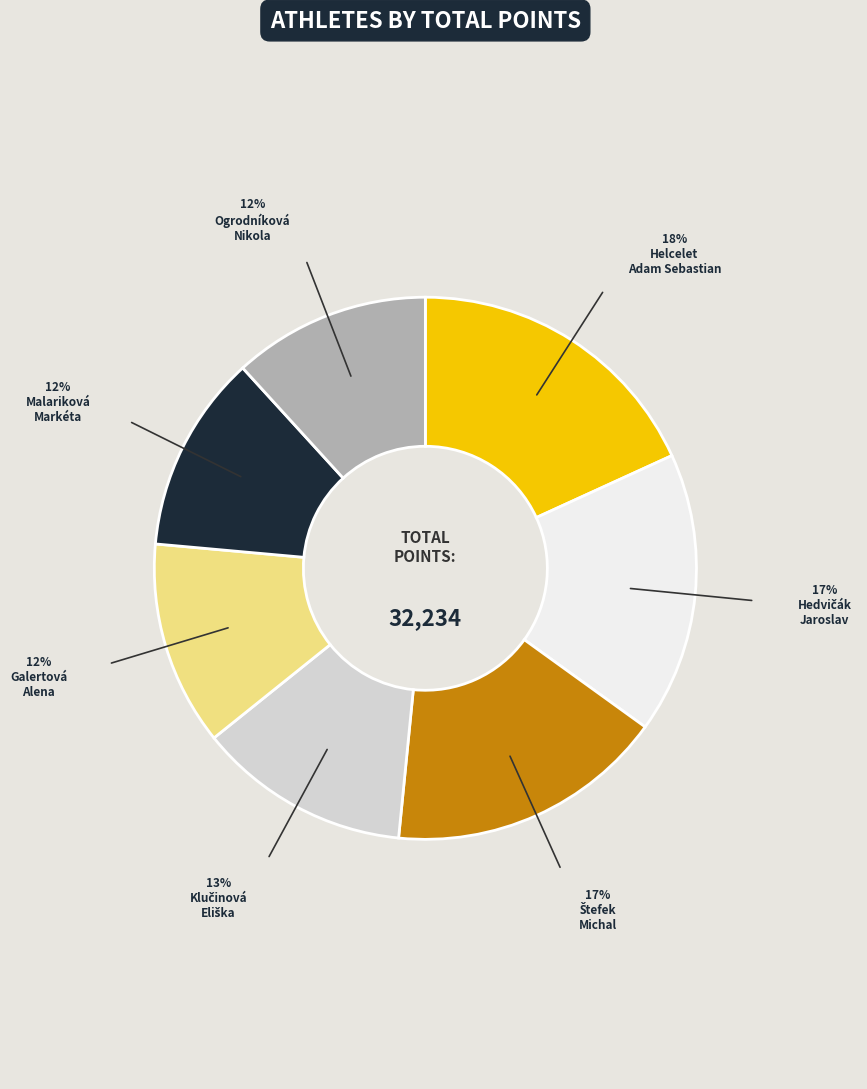

Is there any slice that represents more than half of the pie?

No